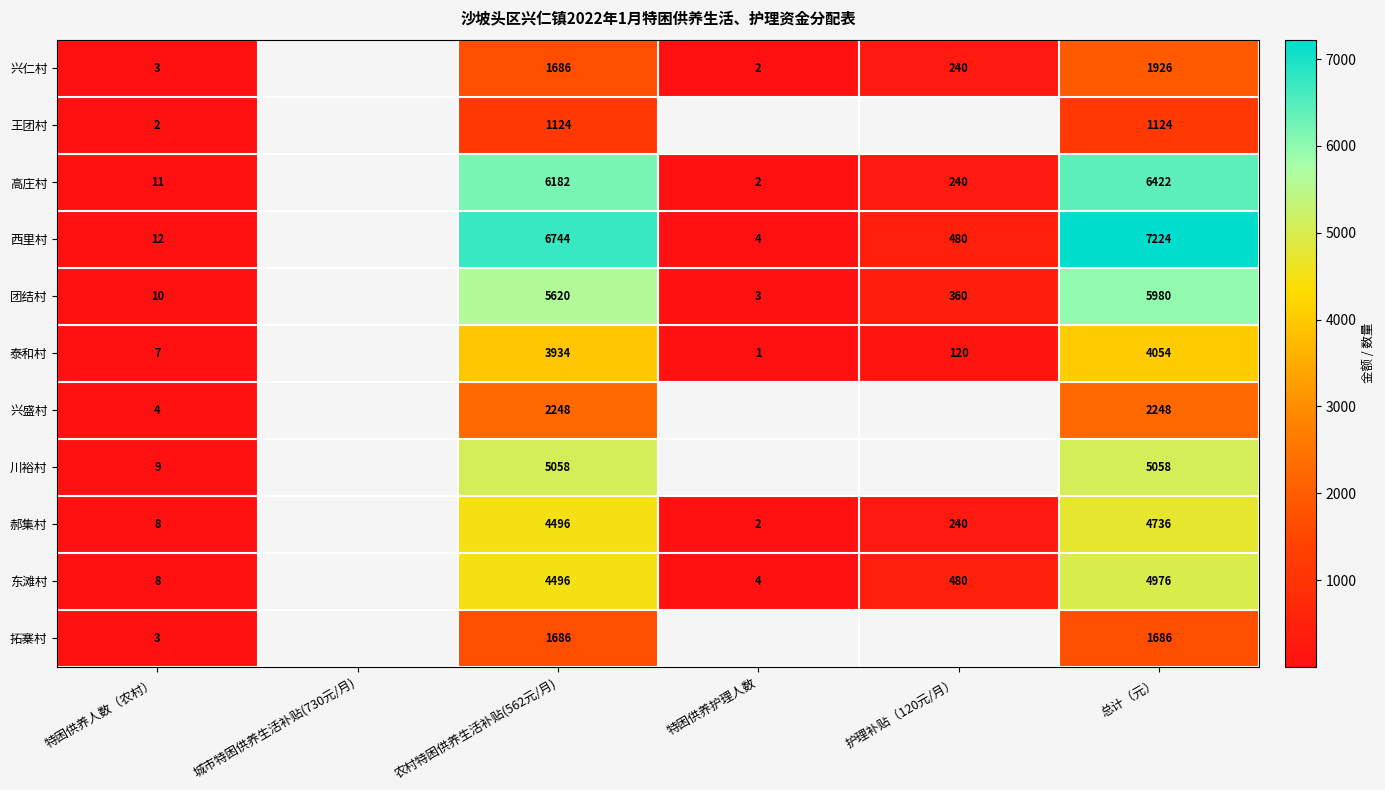

What is the difference between the highest and lowest values at 总计（元）?

6100